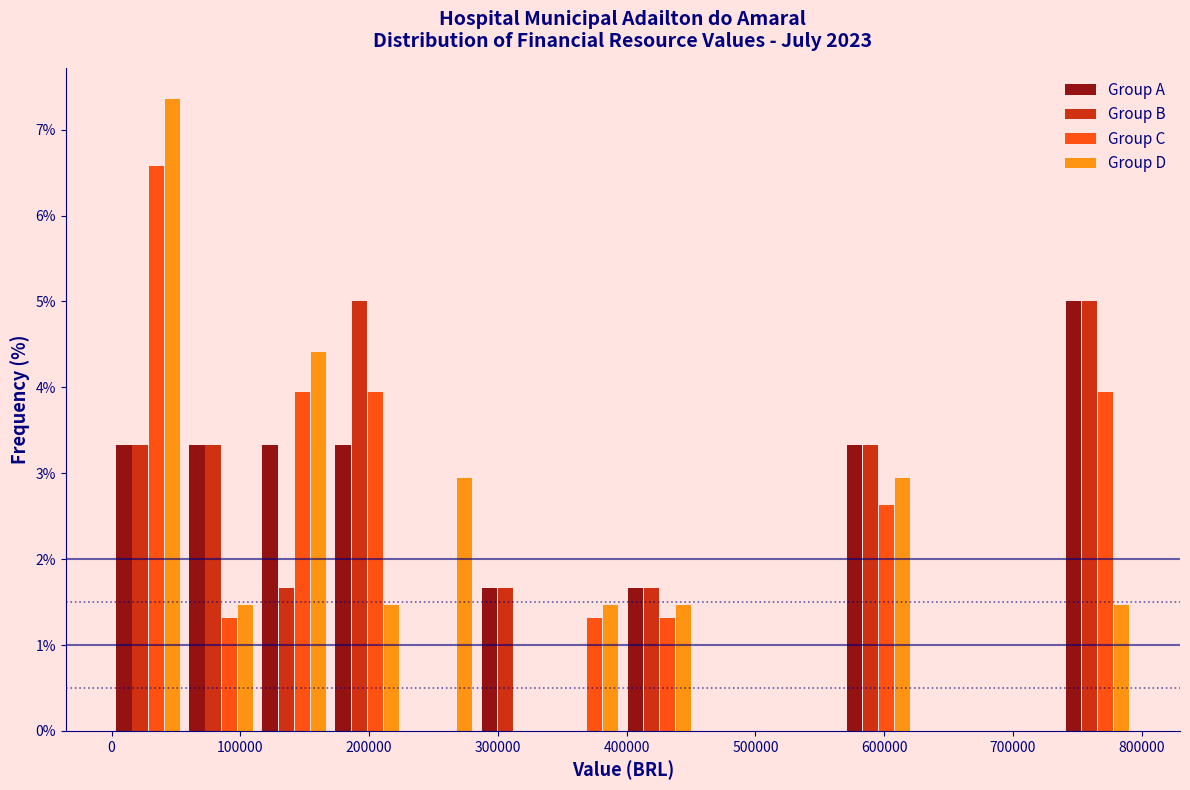

Reading left to right, transcribe this chart: for each range on the x-axis, give the height of each series' bar. Neither the bar edges nor the heights are printed on the chart, so give them approximately, as read against the axes.

0 to 60000: Group A=3.3	Group B=3.3	Group C=6.6	Group D=7.4
60000 to 110000: Group A=3.3	Group B=3.3	Group C=1.3	Group D=1.5
110000 to 170000: Group A=3.3	Group B=1.7	Group C=3.9	Group D=4.4
170000 to 230000: Group A=3.3	Group B=5.0	Group C=3.9	Group D=1.5
230000 to 280000: Group A=0	Group B=0	Group C=0	Group D=2.9
280000 to 340000: Group A=1.7	Group B=1.7	Group C=0	Group D=0
340000 to 400000: Group A=0	Group B=0	Group C=1.3	Group D=1.5
400000 to 450000: Group A=1.7	Group B=1.7	Group C=1.3	Group D=1.5
450000 to 510000: Group A=0	Group B=0	Group C=0	Group D=0
510000 to 570000: Group A=0	Group B=0	Group C=0	Group D=0
570000 to 620000: Group A=3.3	Group B=3.3	Group C=2.6	Group D=2.9
620000 to 680000: Group A=0	Group B=0	Group C=0	Group D=0
680000 to 740000: Group A=0	Group B=0	Group C=0	Group D=0
740000 to 790000: Group A=5.0	Group B=5.0	Group C=3.9	Group D=1.5